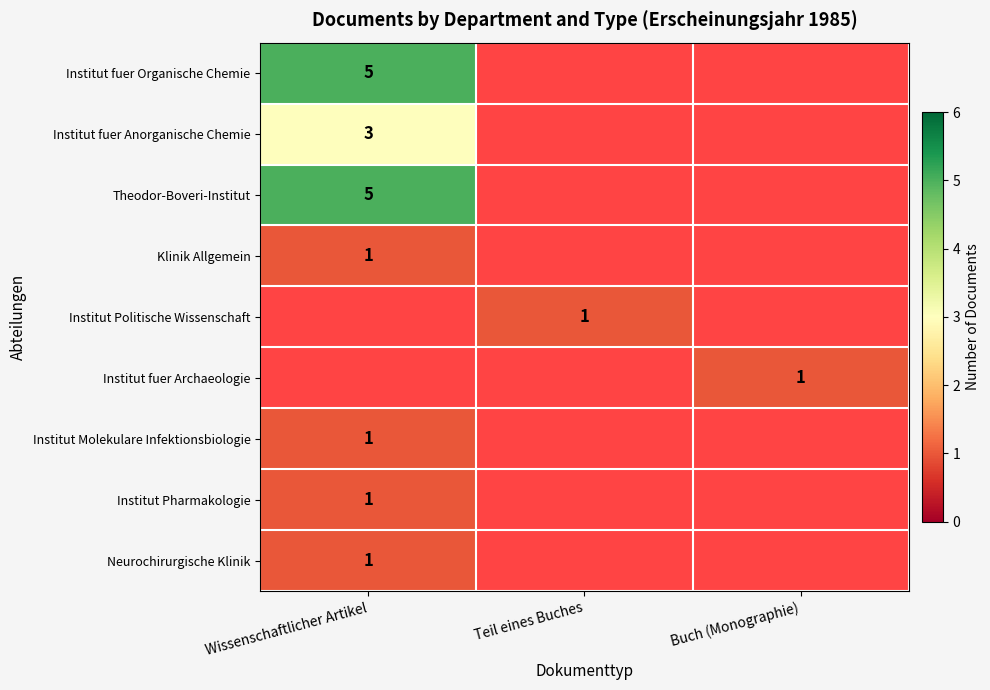

The Institut fuer Anorganische Chemie series shows 3 at Wissenschaftlicher Artikel. True or false?

True